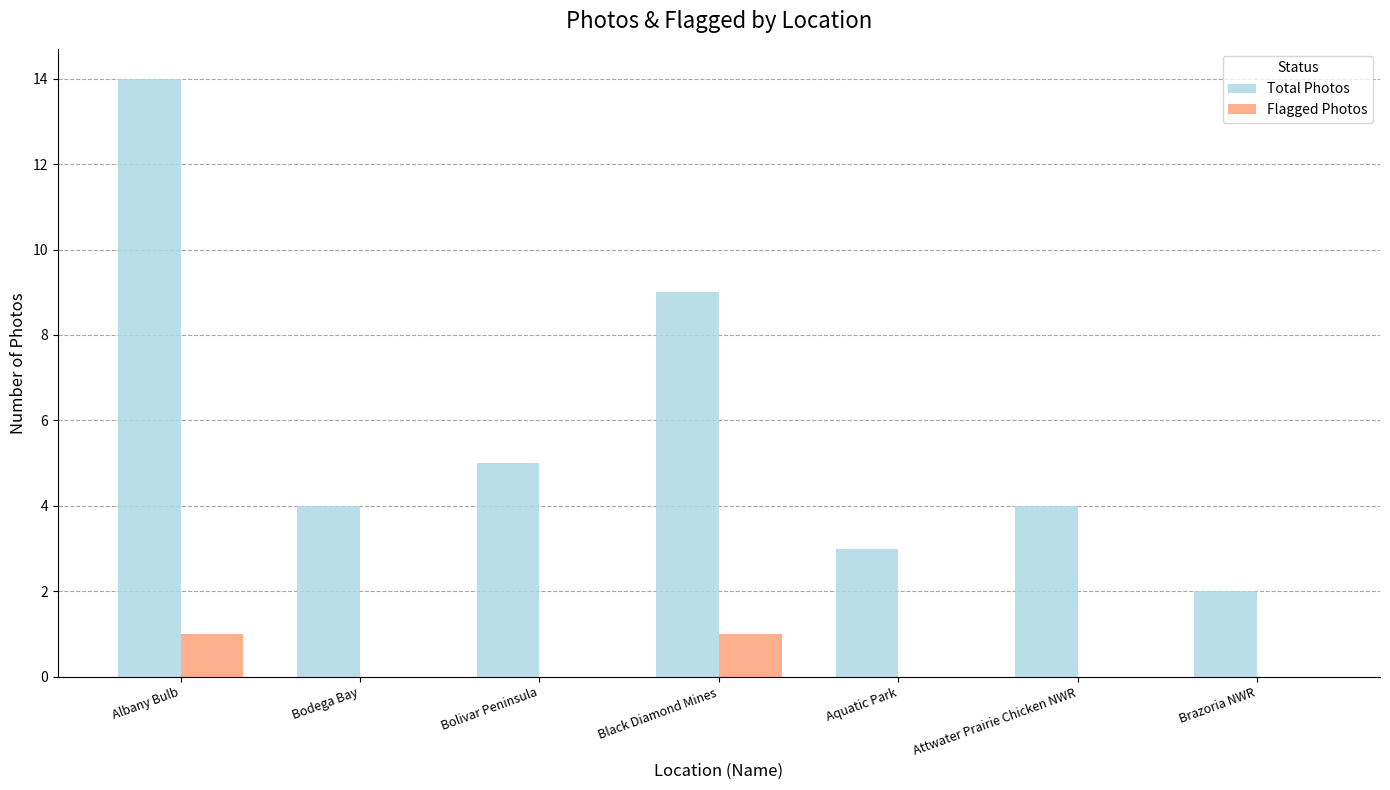

The value of Total Photos at Attwater Prairie Chicken NWR is 4. True or false?

True